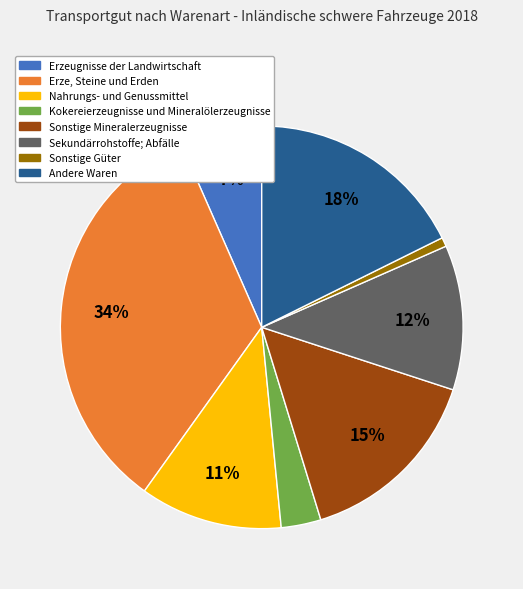

Is the sum of Sonstige Mineralerzeugnisse and Erze, Steine und Erden greater than half?

No